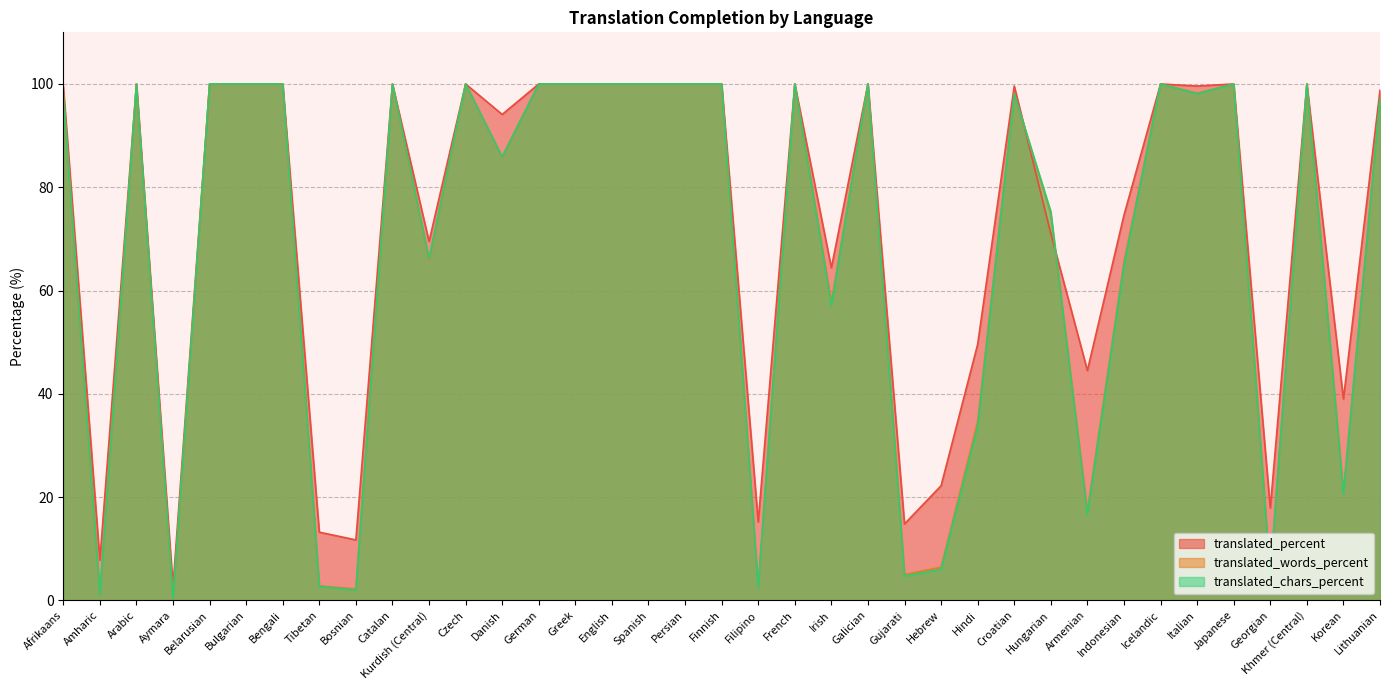

What is the label of the 7th point from the left?

Bengali